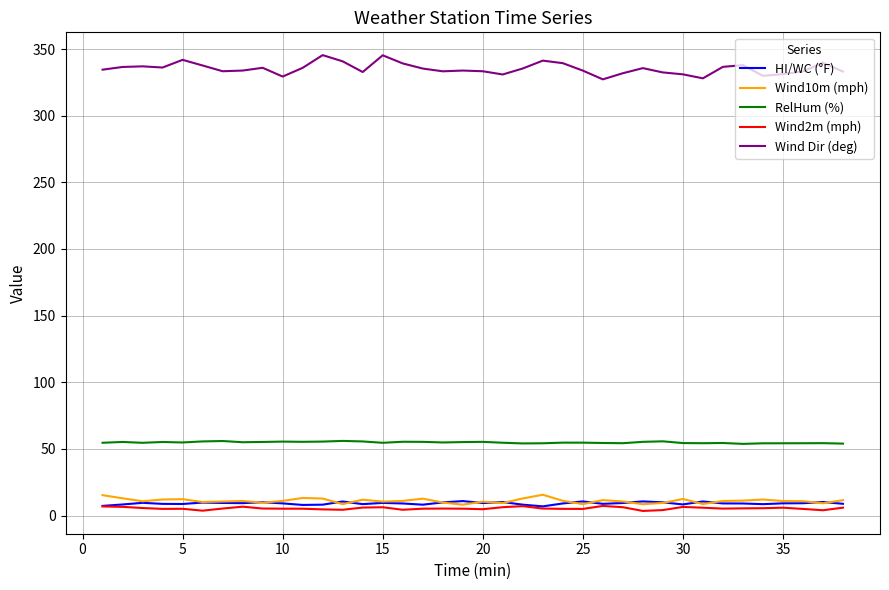

Which series has the largest range (max minus min)?

Wind Dir (deg)